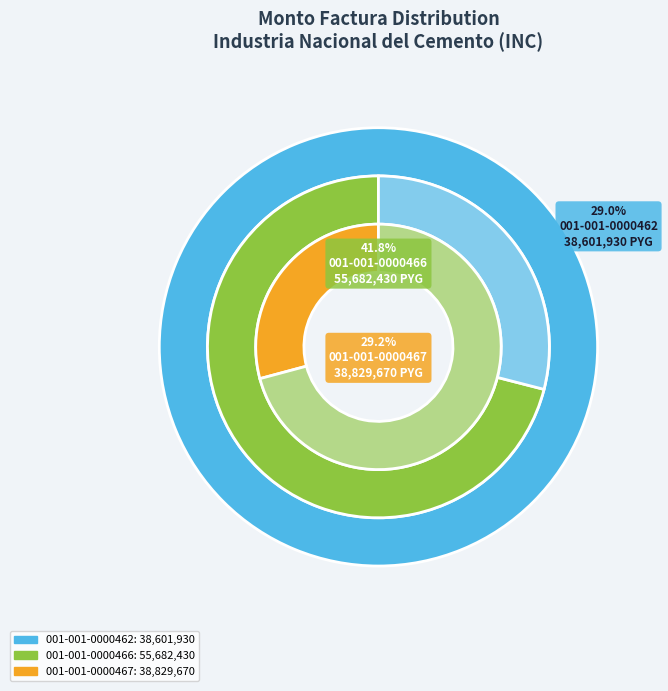

Is the sum of 001-001-0000462 and 001-001-0000466 greater than half?

Yes